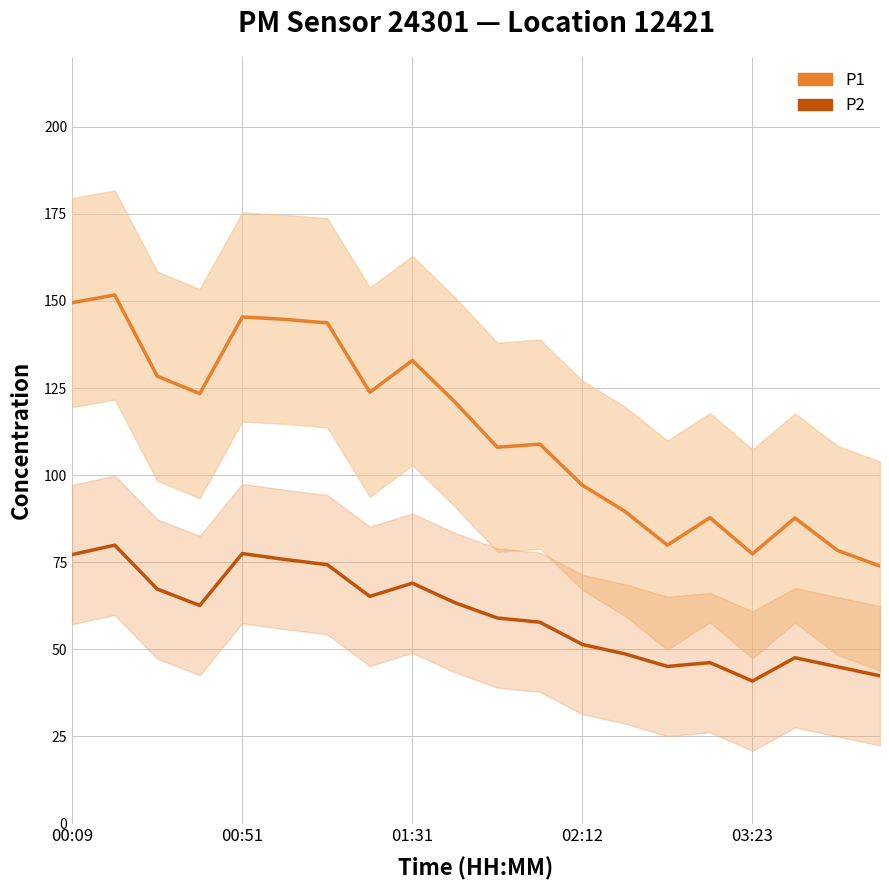

Reading left to right, extract all data points from this chart.

P1: 149.5	151.7	128.4	123.4	145.4	144.7	143.7	123.8	132.9	121.0	108.0	108.9	97.1	89.6	79.9	87.8	77.4	87.7	78.4	73.9
P2: 77.2	79.9	67.3	62.6	77.5	75.8	74.3	65.2	69.0	63.4	59.0	57.8	51.4	48.7	45.1	46.2	40.9	47.6	45.0	42.4